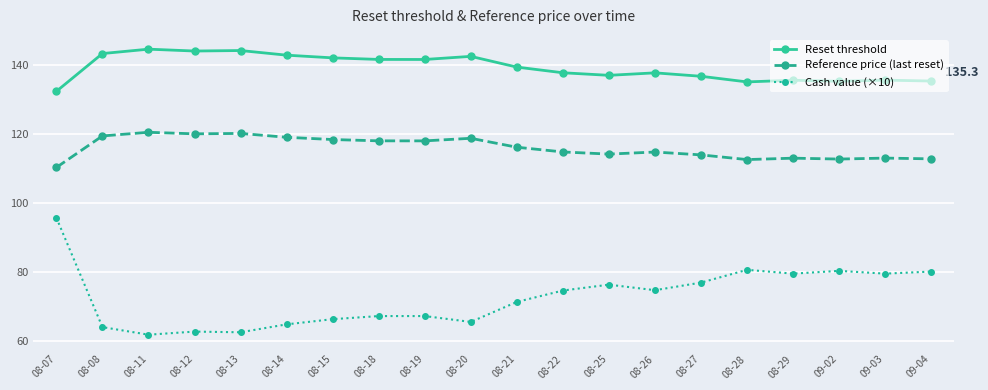

What are all the series names shown in the legend?

Reset threshold, Reference price (last reset), Cash value (×10)